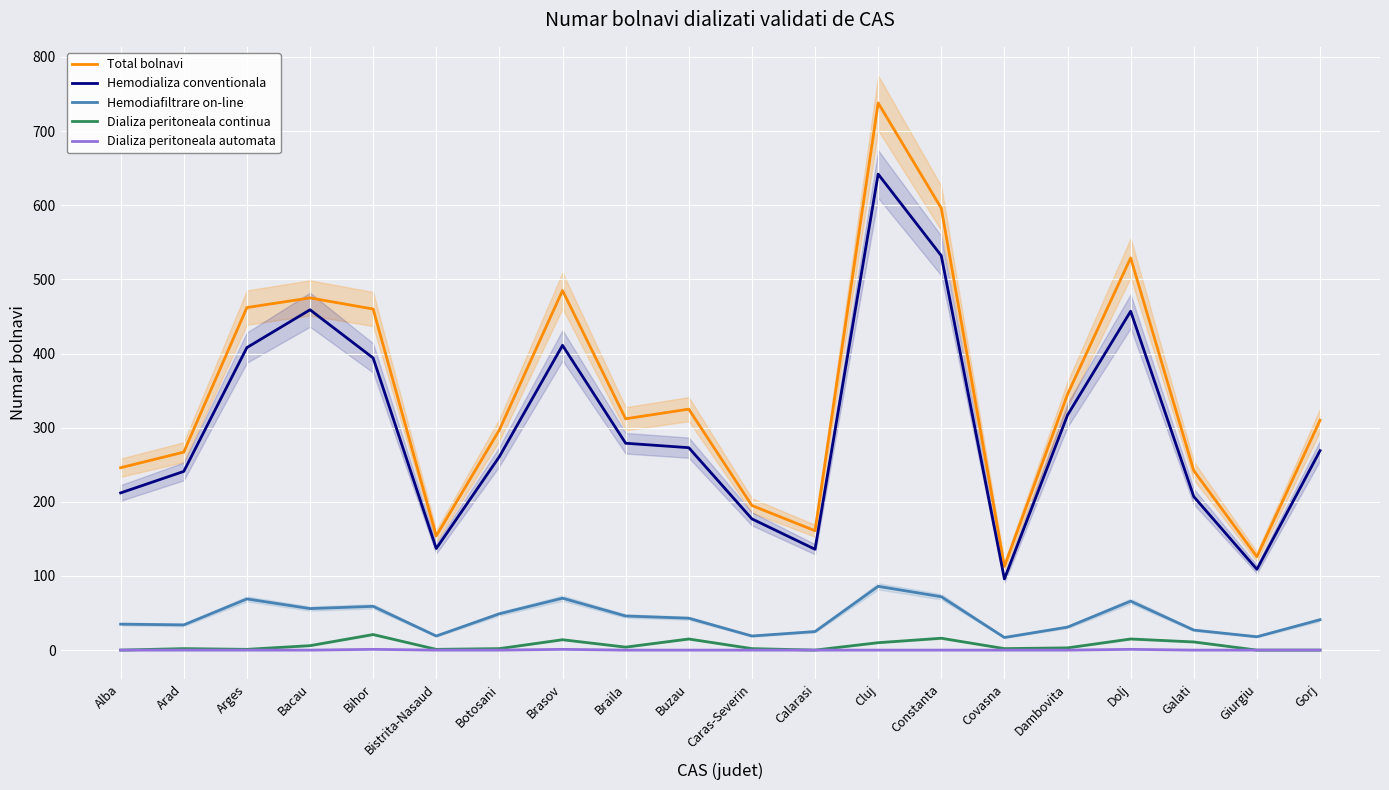

Reading right to left, list all the values displayed in this chart.

Total bolnavi: 310	126	242	529	345	113	596	738	161	195	325	312	485	297	154	460	475	462	267	246
Hemodializa conventionala: 269	109	207	457	317	96	532	642	136	177	273	279	411	261	137	394	459	408	241	212
Hemodiafiltrare on-line: 41	18	27	66	31	17	72	86	25	19	43	46	70	49	19	59	56	69	34	35
Dializa peritoneala continua: 0	0	11	15	3	2	16	10	0	2	15	4	14	2	1	21	6	1	2	0
Dializa peritoneala automata: 0	0	0	1	0	0	0	0	0	0	0	0	1	0	0	1	0	0	0	0